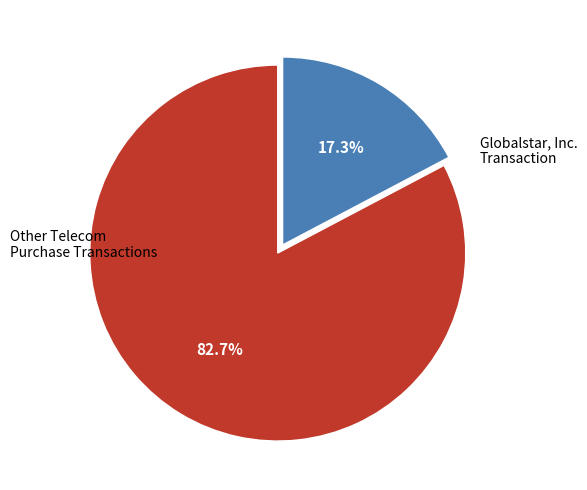

To the nearest percent, what is the average slice percentage?

50%